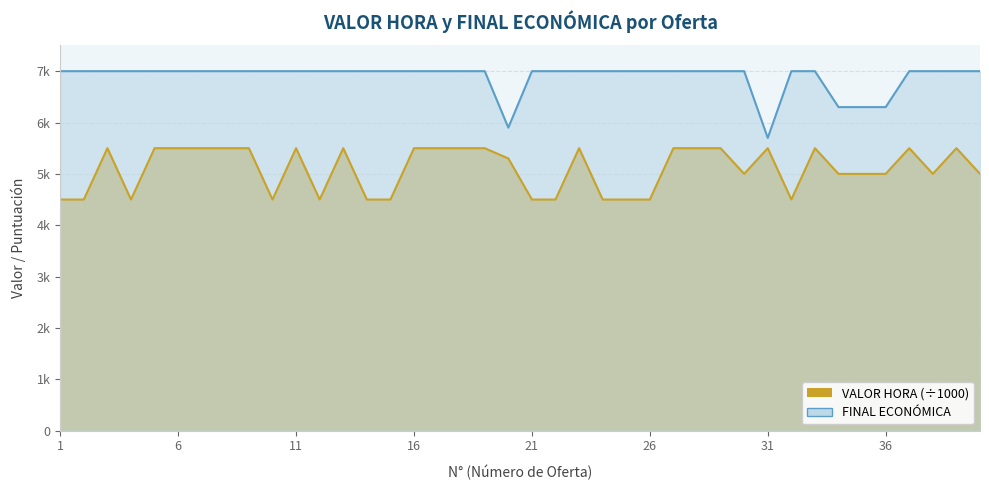

Reading left to right, list all the values displayed in this chart.

VALOR HORA: 4.5	4.5	5.5	4.5	5.5	5.5	5.5	5.5	5.5	4.5	5.5	4.5	5.5	4.5	4.5	5.5	5.5	5.5	5.5	5.3	4.5	4.5	5.5	4.5	4.5	4.5	5.5	5.5	5.5	5.0	5.5	4.5	5.5	5.0	5.0	5.0	5.5	5.0	5.5	5.0
FINAL ECONÓMICA: 7.0	7.0	7.0	7.0	7.0	7.0	7.0	7.0	7.0	7.0	7.0	7.0	7.0	7.0	7.0	7.0	7.0	7.0	7.0	5.9	7.0	7.0	7.0	7.0	7.0	7.0	7.0	7.0	7.0	7.0	5.7	7.0	7.0	6.3	6.3	6.3	7.0	7.0	7.0	7.0